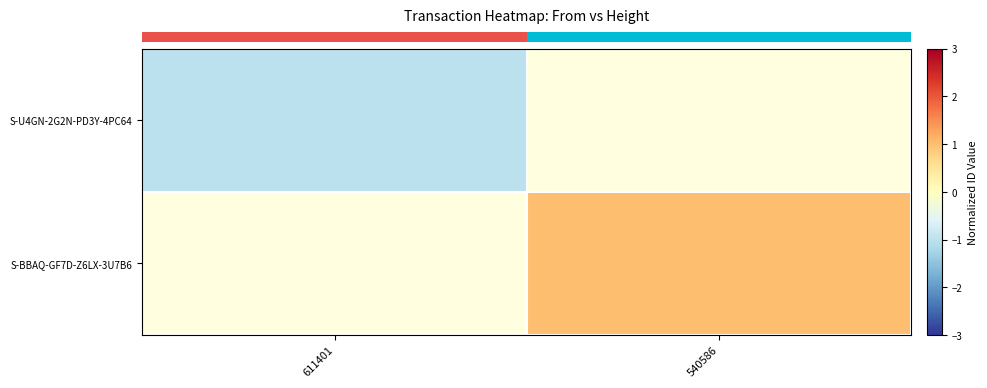

What is the minimum value shown in the chart?

-1.0